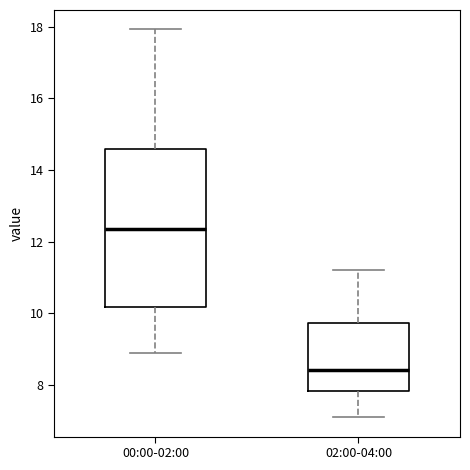

Reading left to right, read every box against the y-axis: the position of its median line, the range the box covers, and the ends of its whiskers. The values are not printed on the chart, so give them approximately, as read against the axis.

00:00-02:00: median 12.4, box 10.2 to 14.6, whiskers 8.8 to 18.0
02:00-04:00: median 8.4, box 7.8 to 9.8, whiskers 7.2 to 11.2